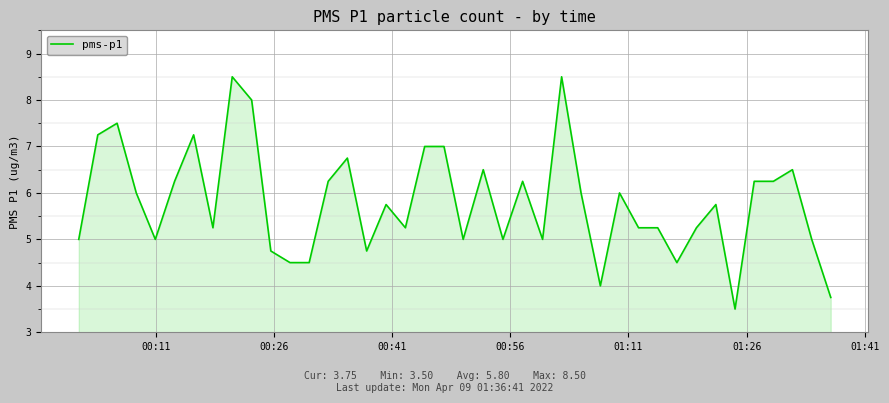

What is the minimum value shown in the chart?

3.5